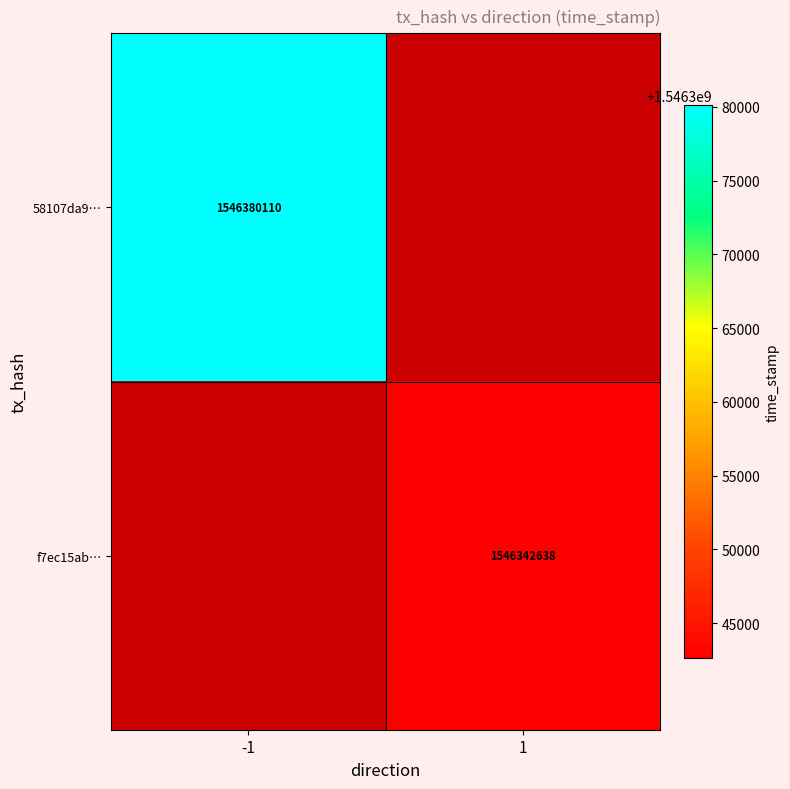

Between 1 and -1, which is larger?

-1